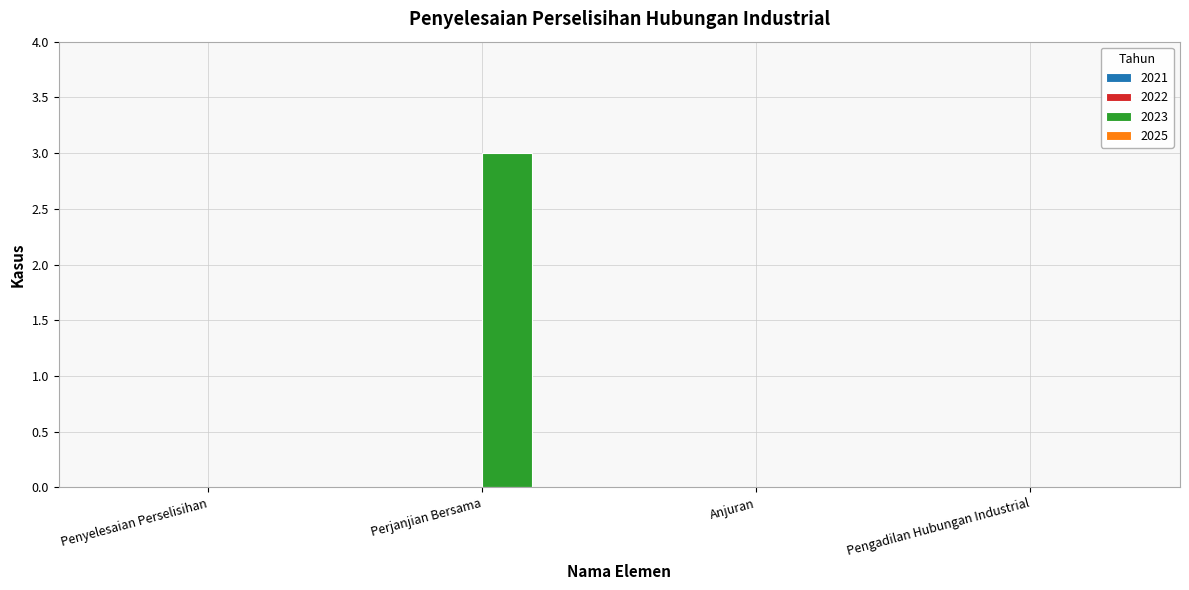

The chart shows a value of 4 at Perjanjian Bersama. True or false?

False